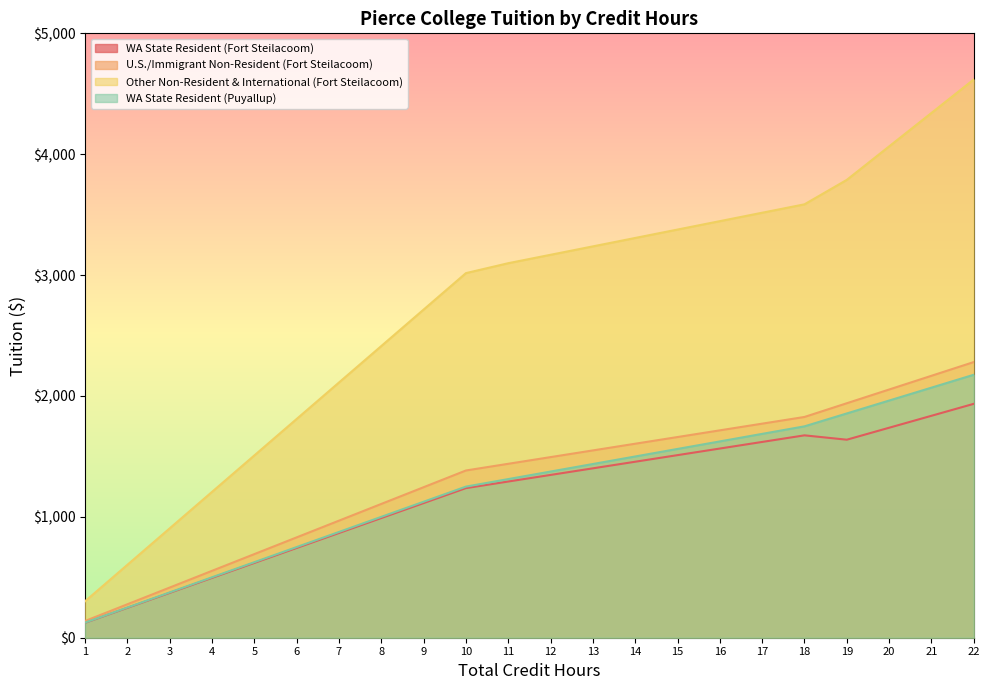

Where is Other Non-Resident & International (Fort Steilacoom) nearest to the value 2459?

8